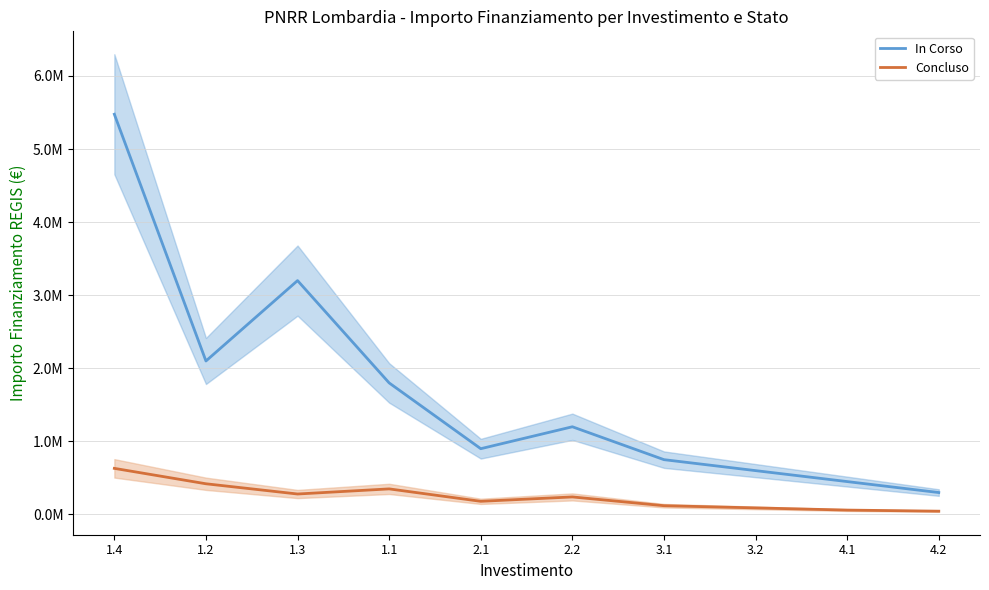

At which label is Concluso closest to 337957?

1.1